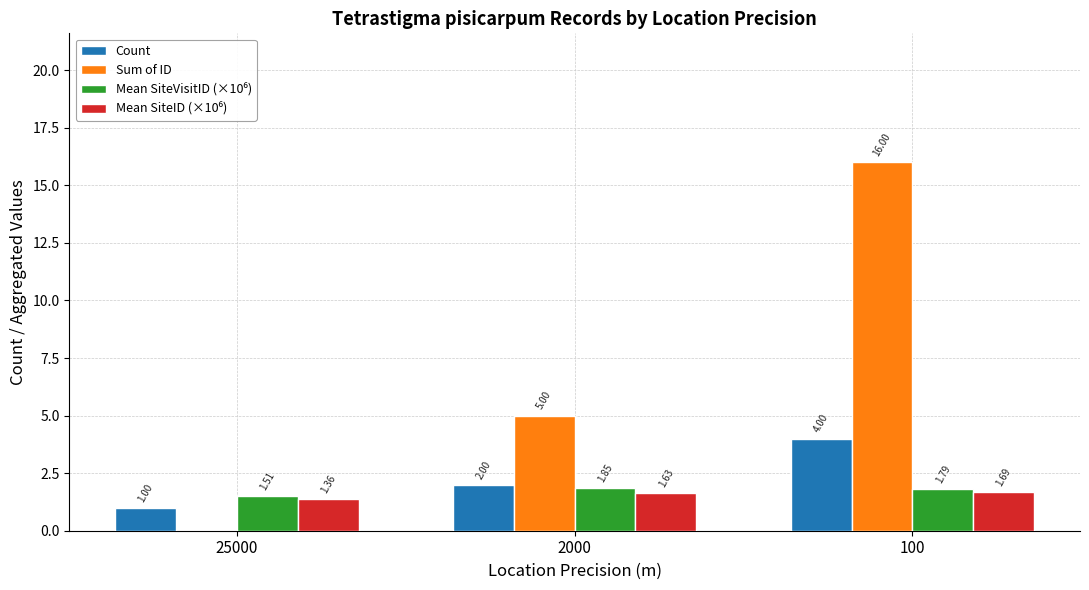

What is the sum of the Count values at 2000 and 25000?

3.0